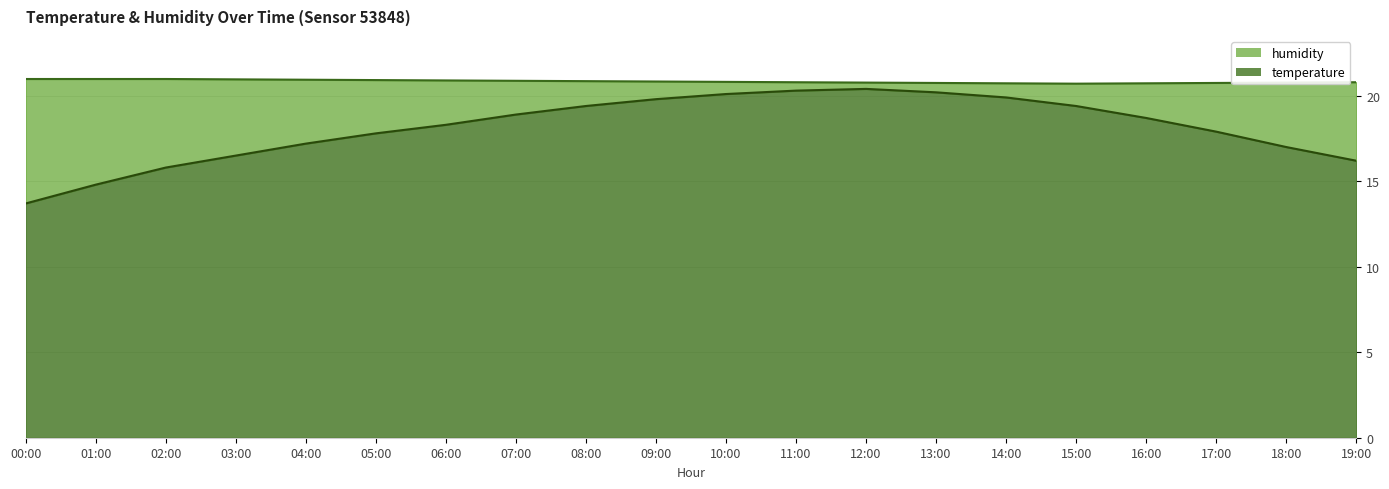

What is the difference between the second highest and second lowest values in the temperature series?

5.5